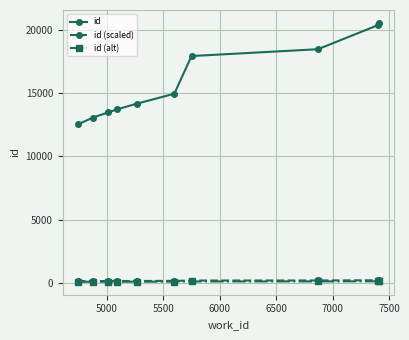

True or false: id (alt) and id (scaled) intersect in this chart.

False